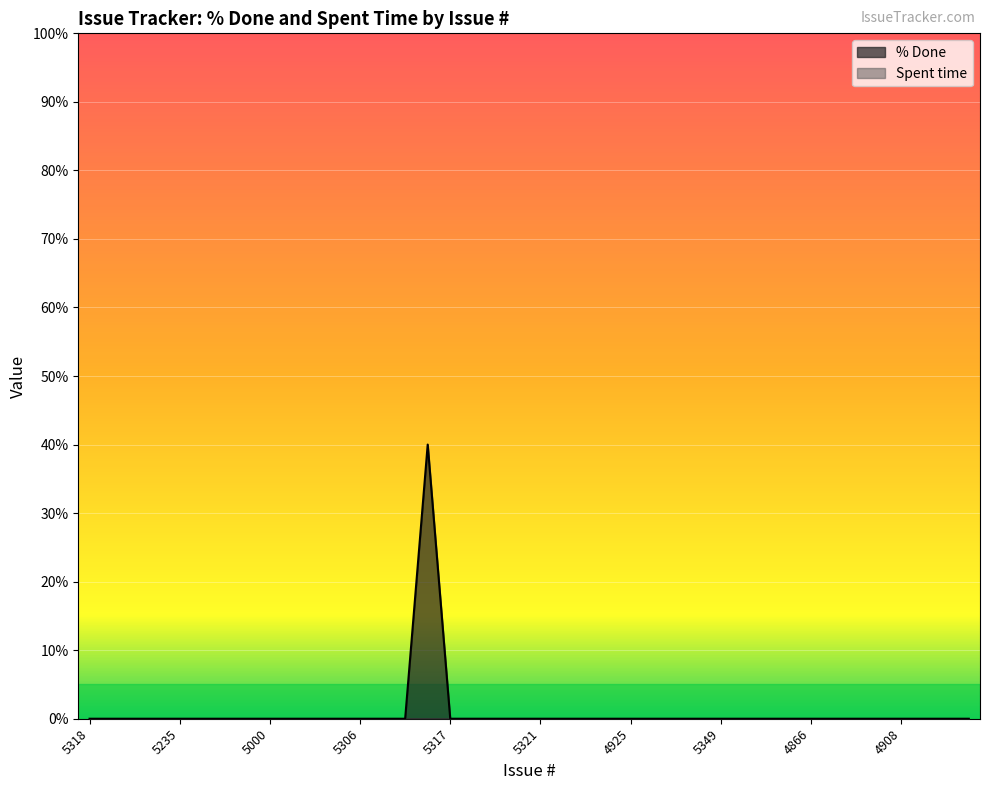

What is the label of the 14th point from the right?

4915